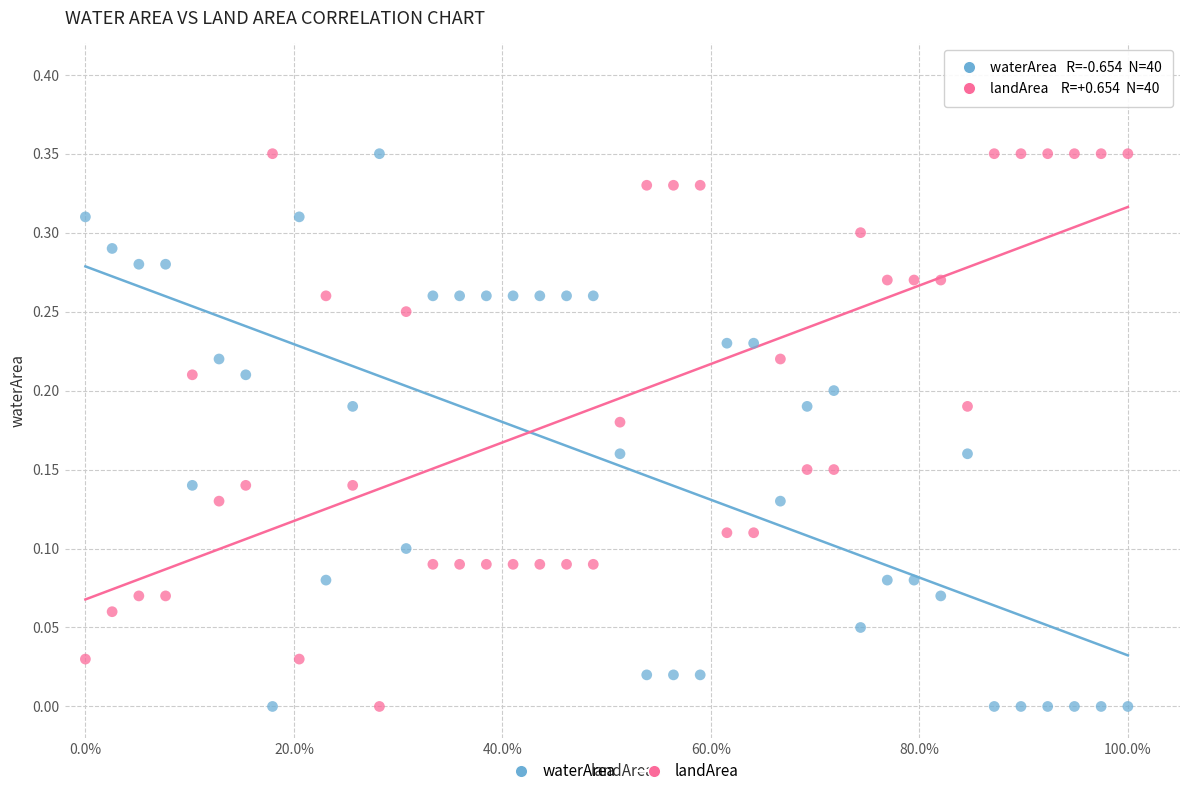

What are all the series names shown in the legend?

waterArea, landArea